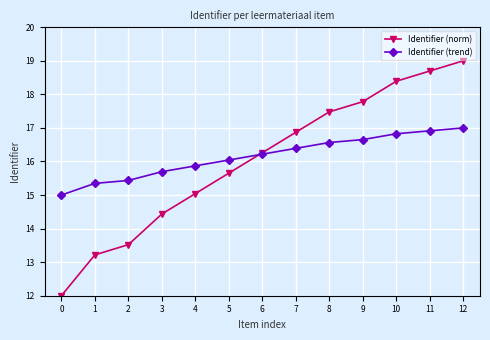

List the series in order of their overall mean, lowest first.

Identifier (norm), Identifier (trend)